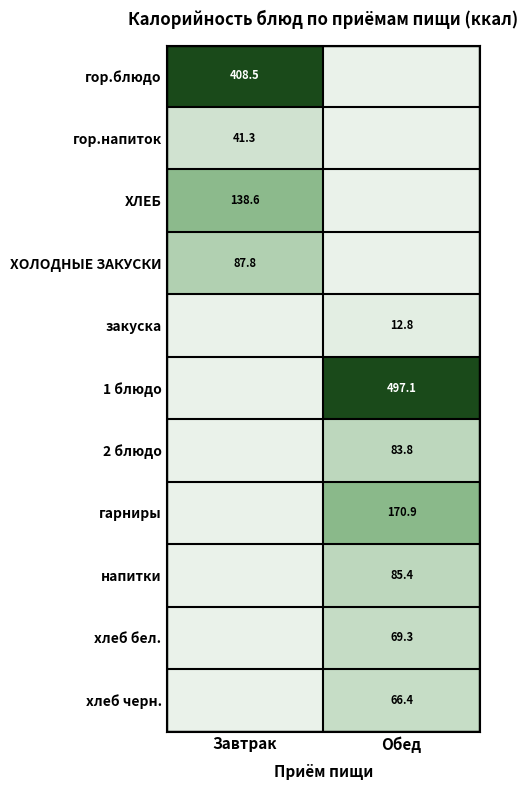

Is it true that закуска equals 6.1 at Обед?

False